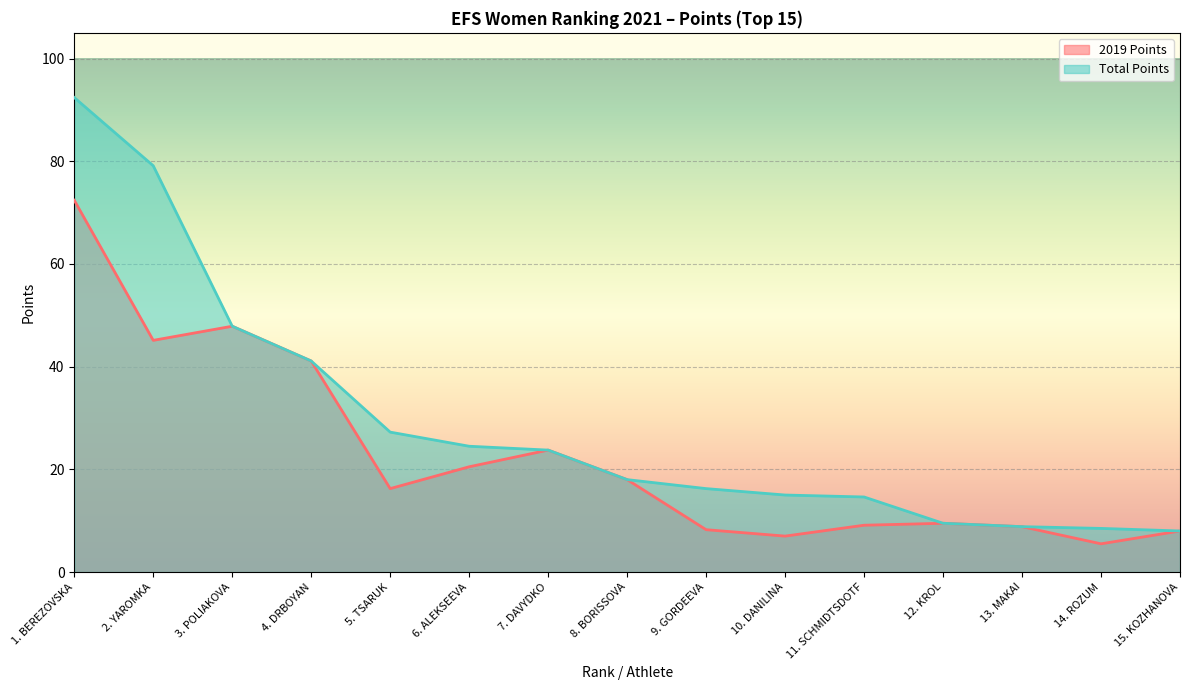

Read the 2019 Points value at 13. MAKAI.

8.8